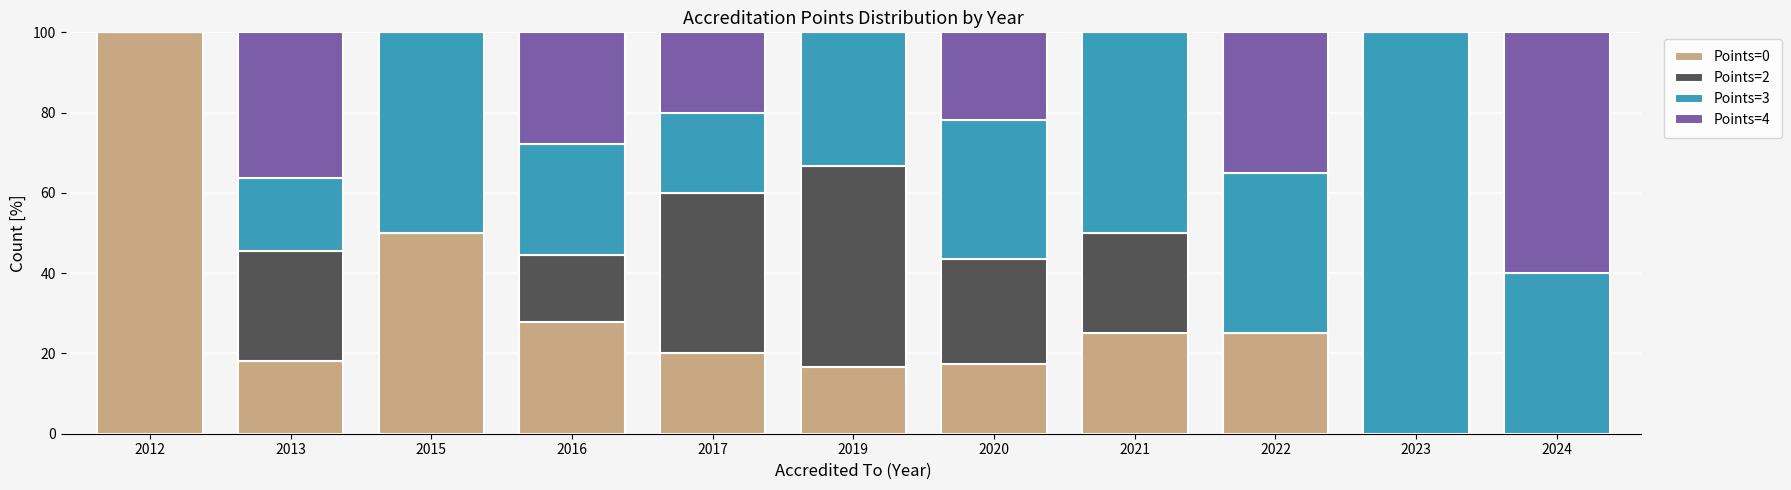

What is the highest value of the Points=0 series?

100.0